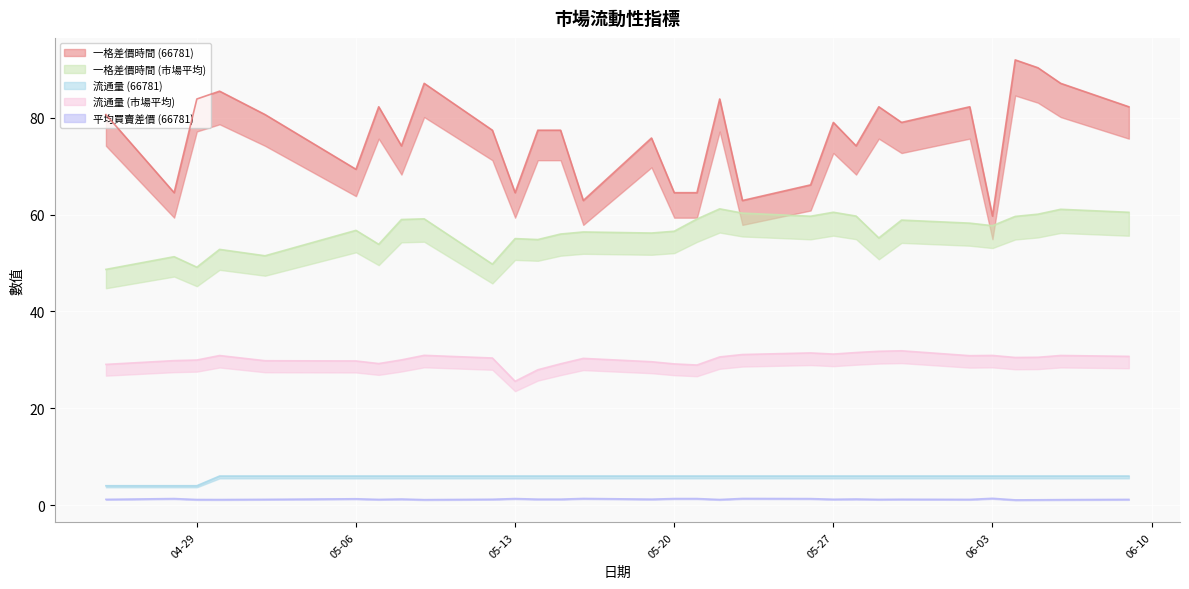

Which category has the lowest value across all series?

2025-06-04